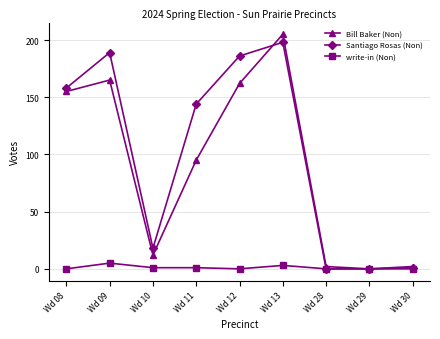

What is the greatest value displayed?

205